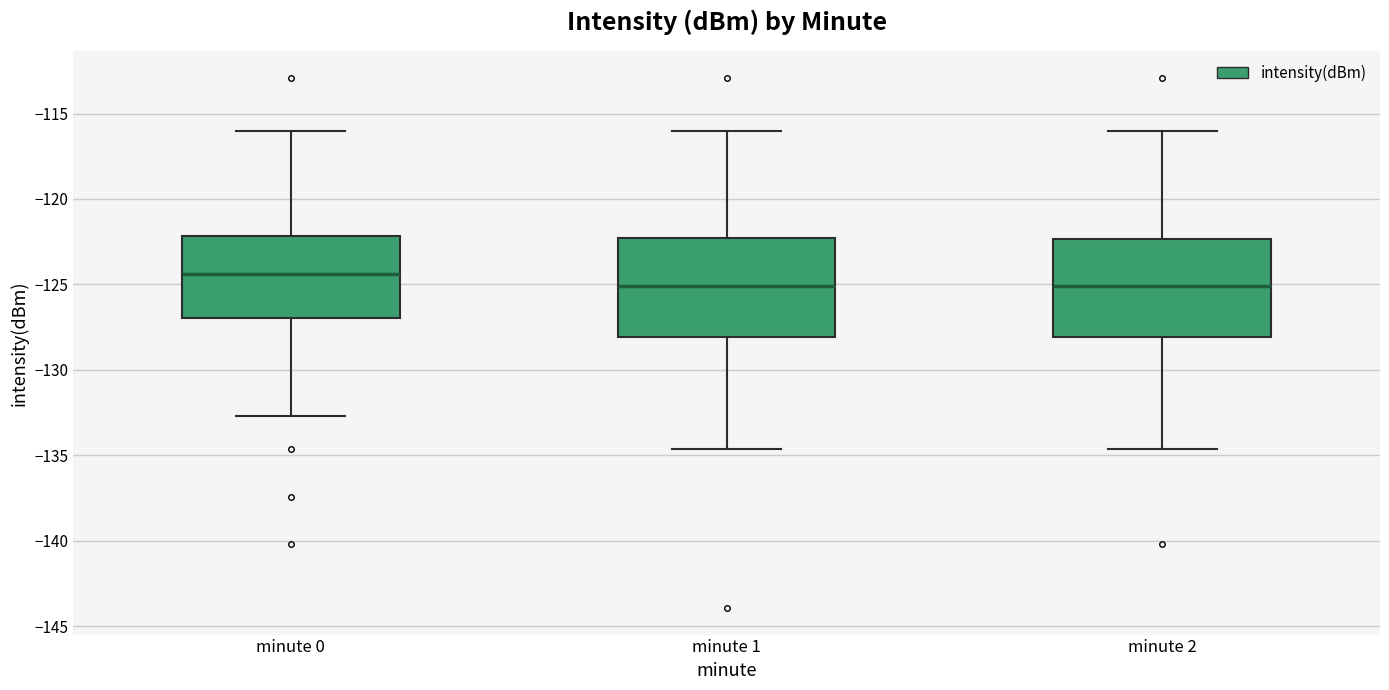

Reading left to right, transcribe this box plot: for each box, give where its median line is, the range the box spans, and where its two whiskers end, as read against the y-axis. The values are not printed on the chart, so give them approximately, as read against the axis.

minute 0: median -124.5, box -127.0 to -122.0, whiskers -132.5 to -116.0
minute 1: median -125.0, box -128.0 to -122.5, whiskers -134.5 to -116.0
minute 2: median -125.0, box -128.0 to -122.5, whiskers -134.5 to -116.0